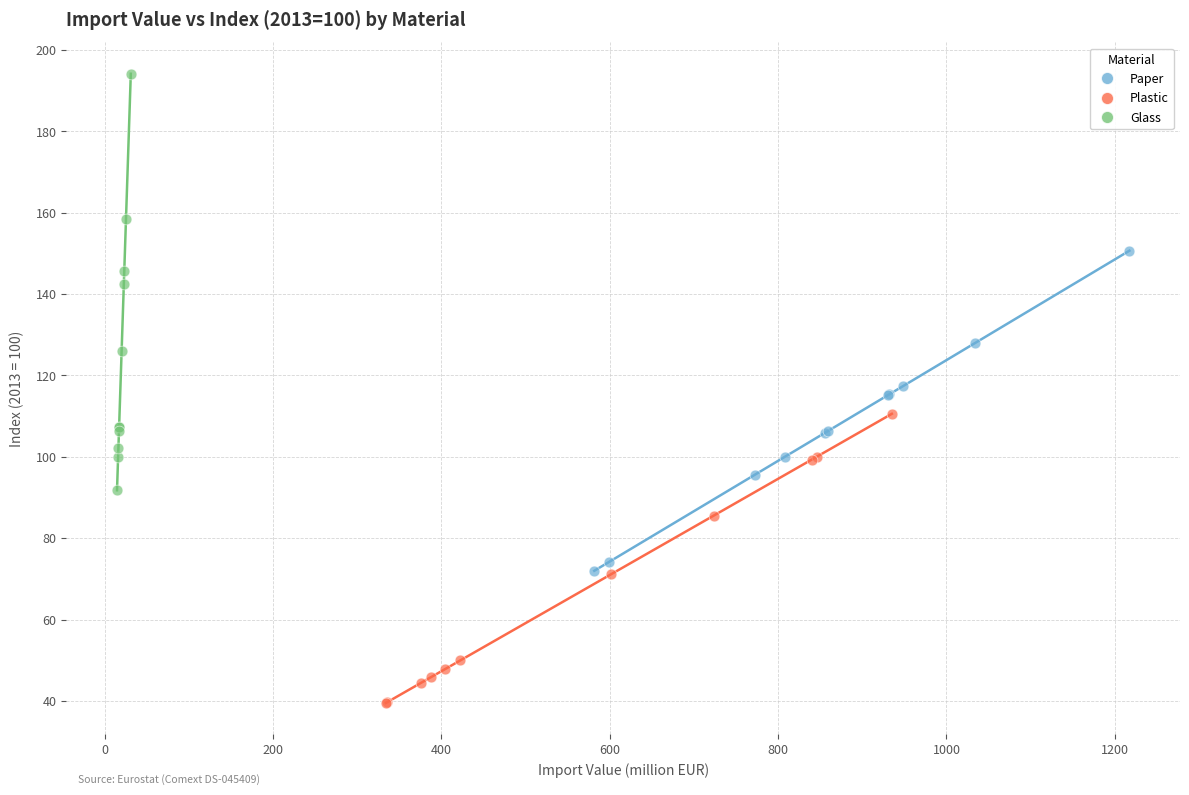

Which series contains the lowest Y value?

Plastic